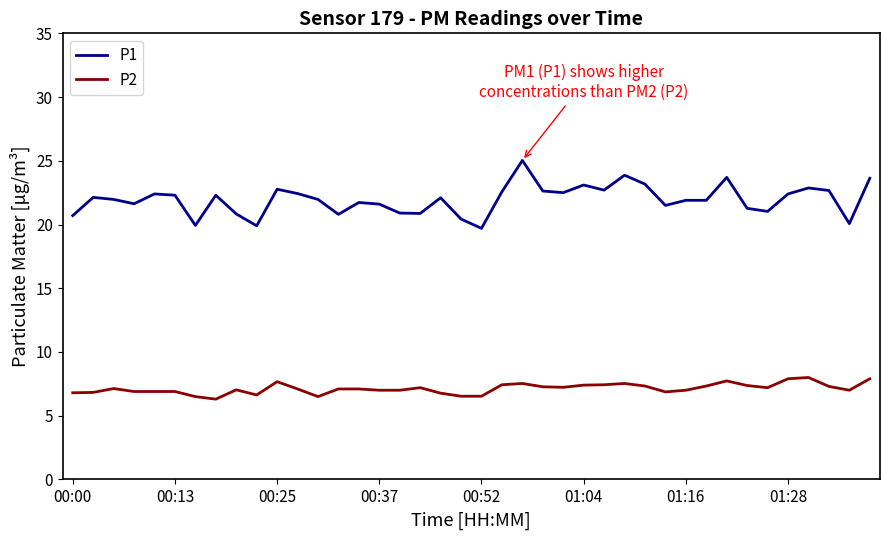

What is the minimum value for P2?

6.3